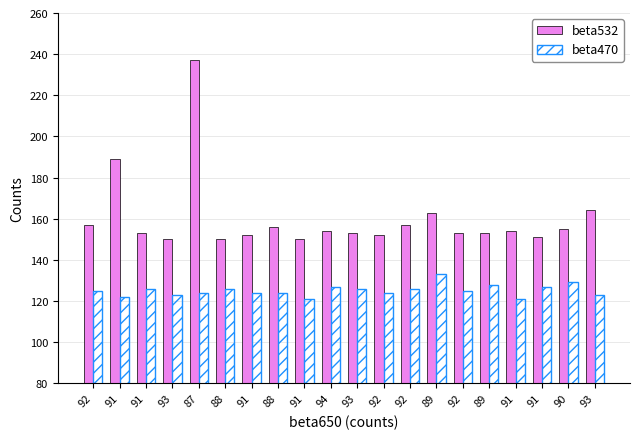

Which series has the largest total across all categories?

beta532